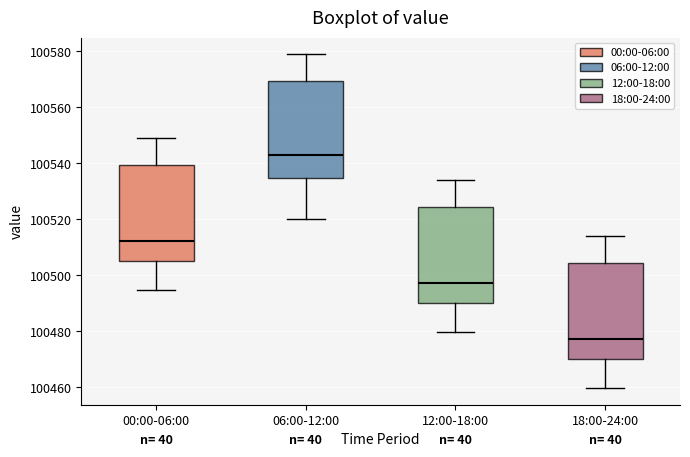

Where does the upper whisker of the box for 12:00-18:00 end on the y-axis? The values are not printed on the chart, so give them approximately, as read against the axis.

100534